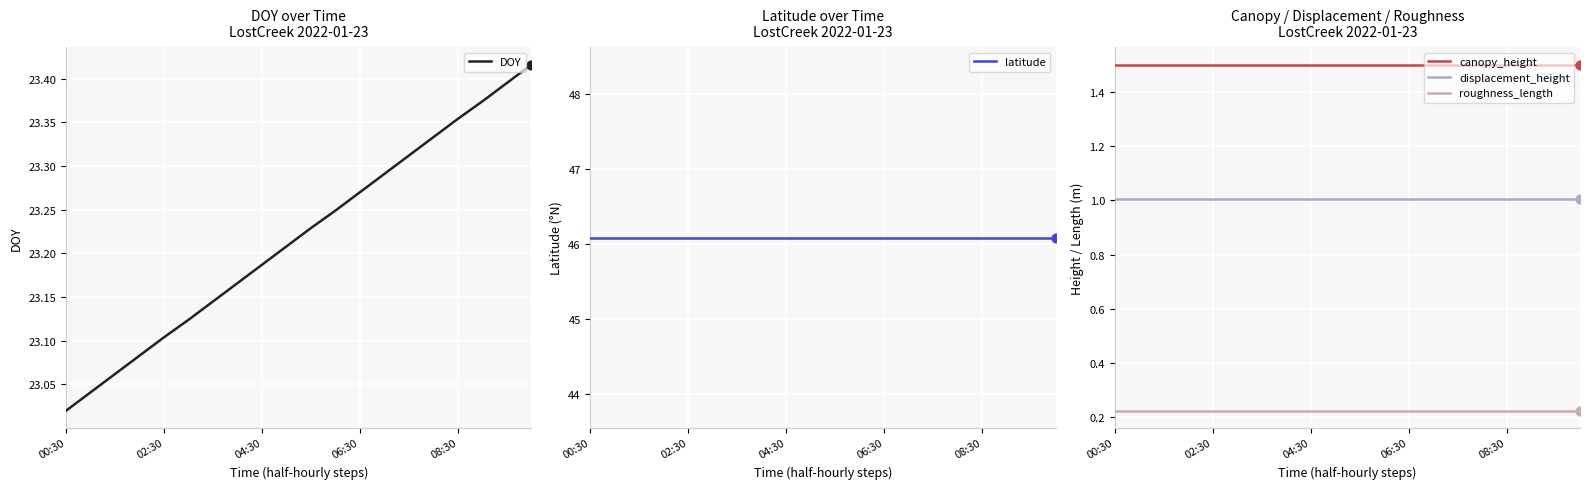

What are all the series names shown in the legend?

DOY, latitude, canopy_height, displacement_height, roughness_length